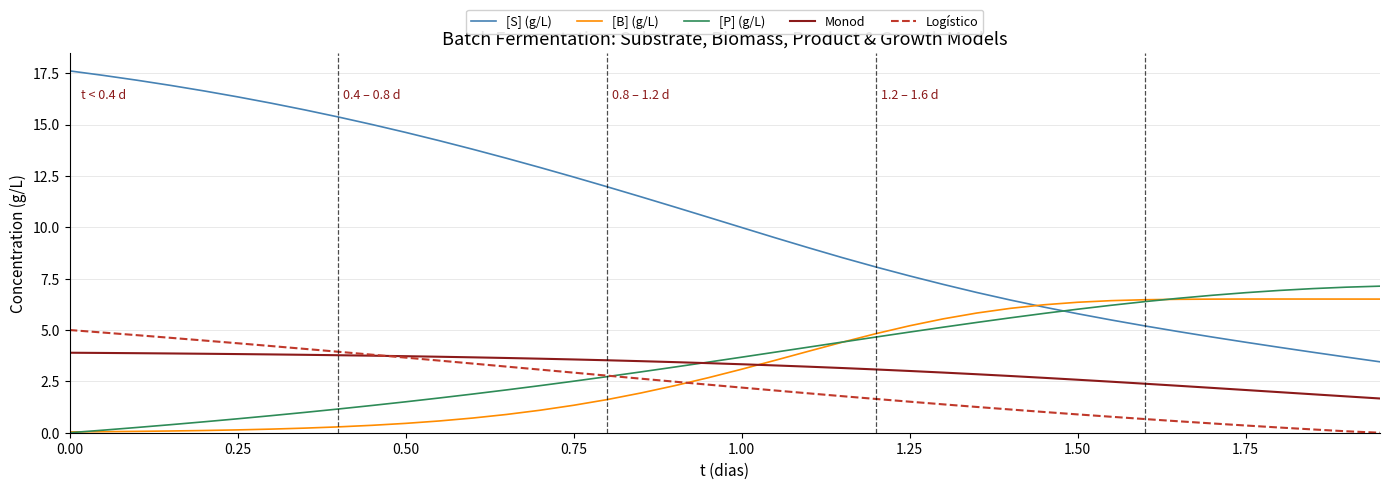

True or false: [S] (g/L) and Logístico intersect in this chart.

False